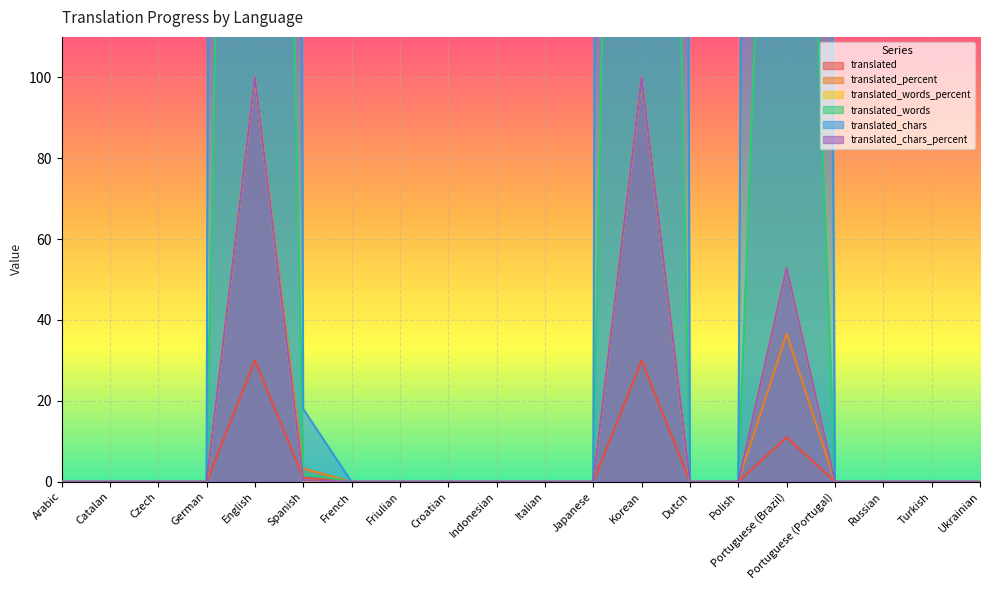

True or false: translated and translated_words_percent intersect in this chart.

True